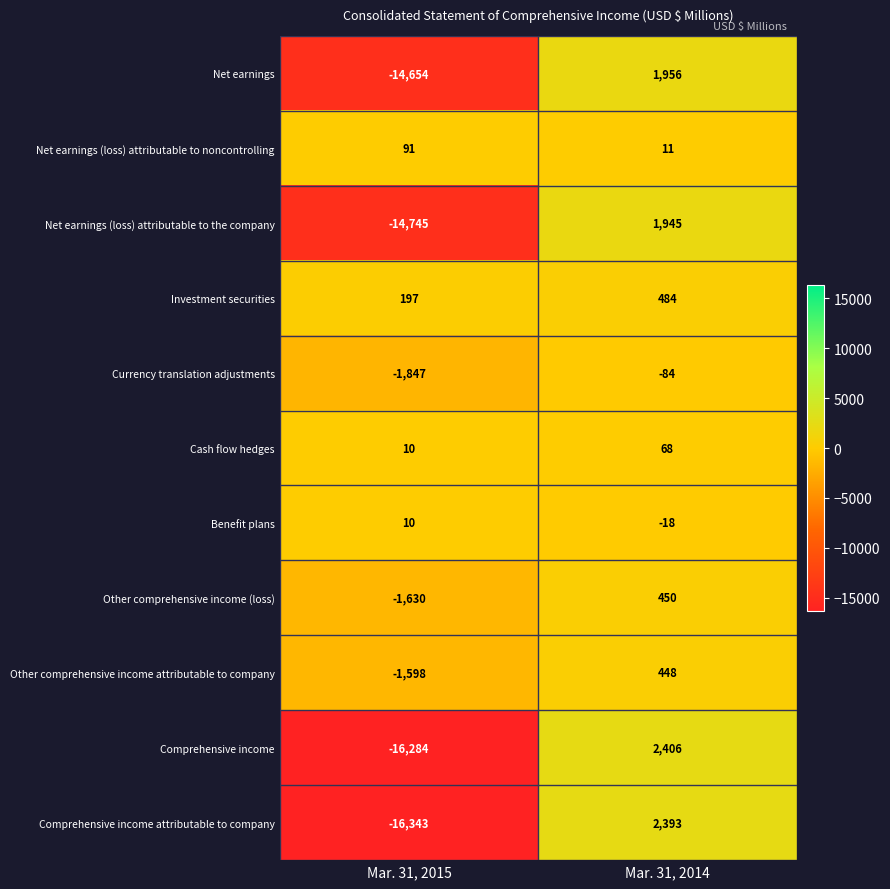

At which category is the sum across all series the highest?

Mar. 31, 2014